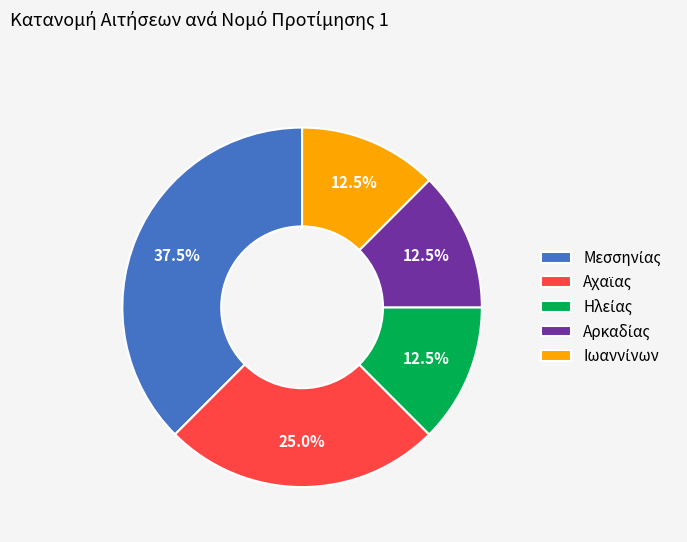

Does any single category account for the majority?

No